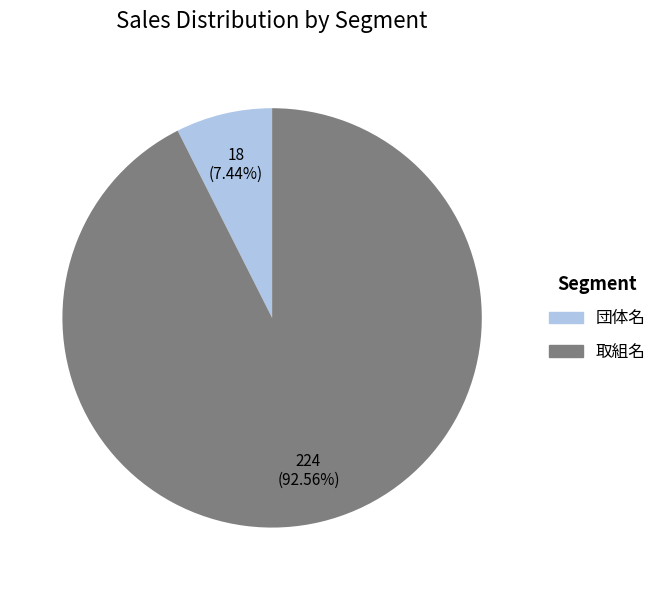

Do 団体名 and 取組名 together represent more than half of the pie?

Yes